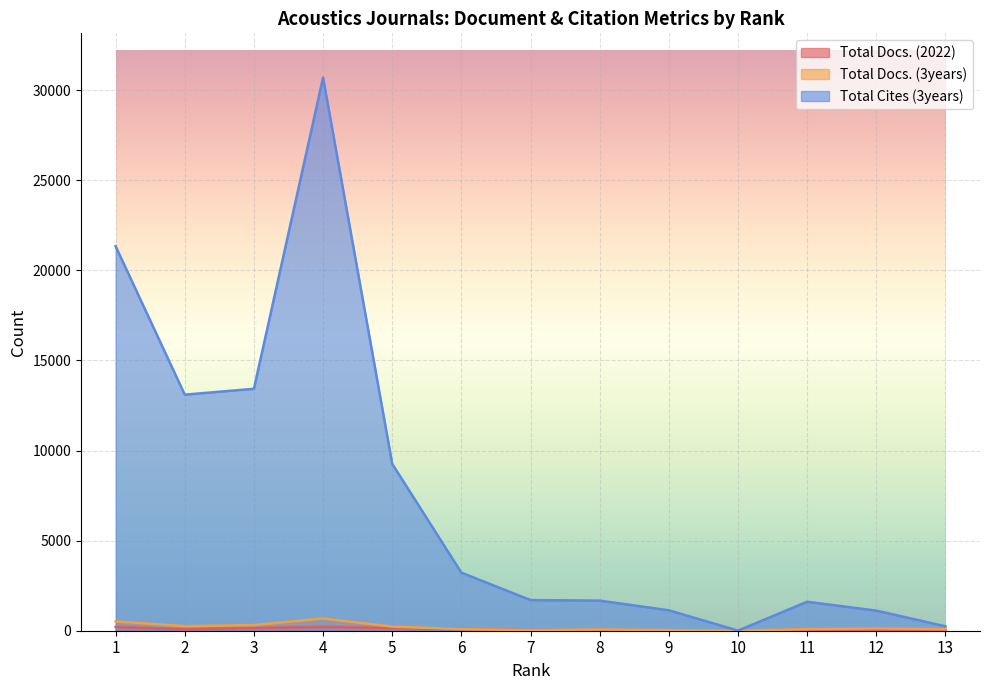

At 11, list the series in order from largest to smallest.

Total Cites (3years), Total Docs. (3years), Total Docs. (2022)